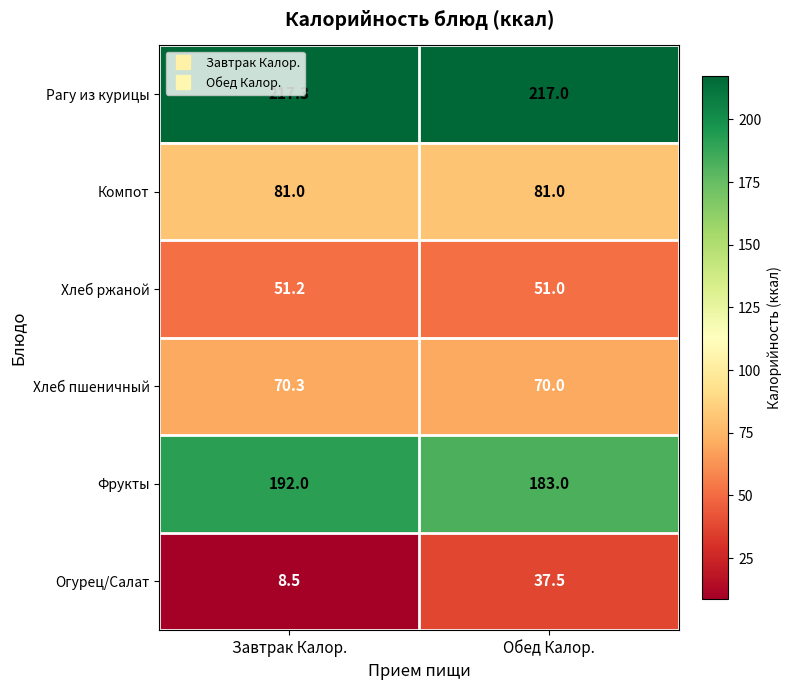

Which series has the largest total across all categories?

Рагу из курицы